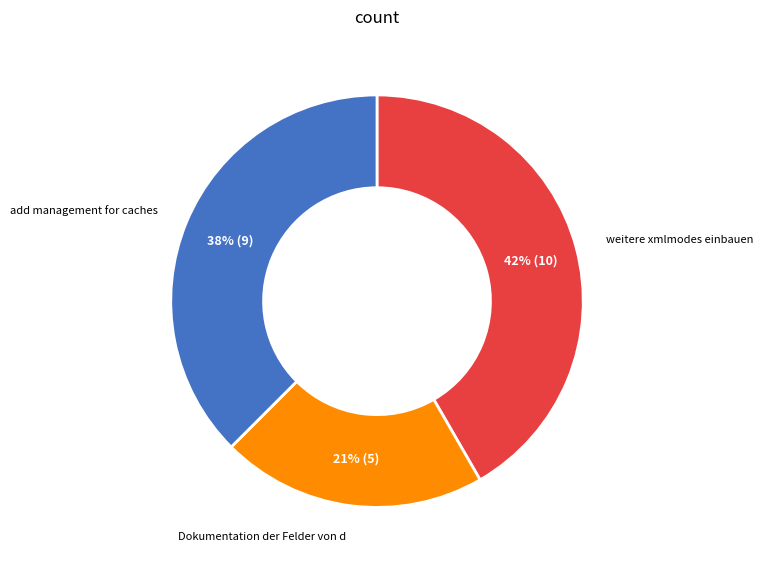

How many slices are in this pie chart?

3